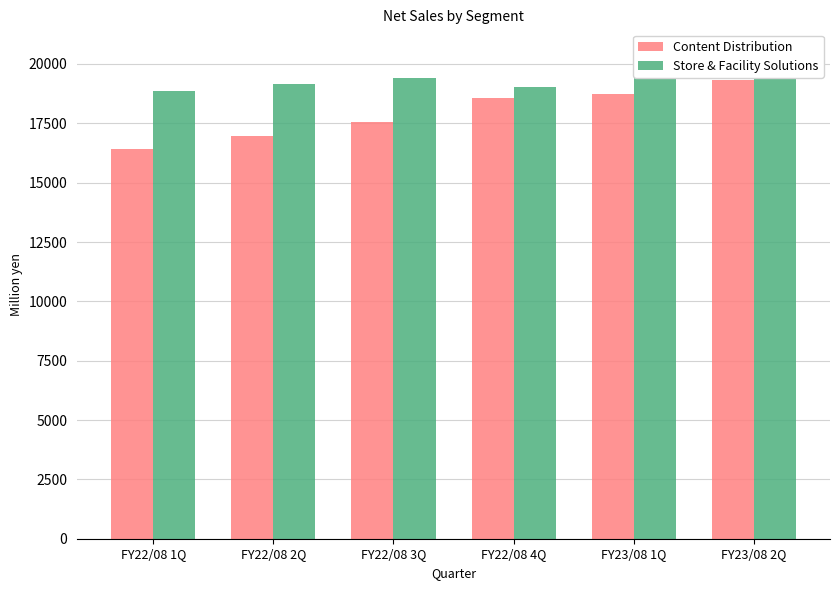

Reading left to right, what are all the values shown in this chart?

Content Distribution: 16436	16980	17546	18555	18741	19315
Store & Facility Solutions: 18851	19143	19390	19016	19510	20438